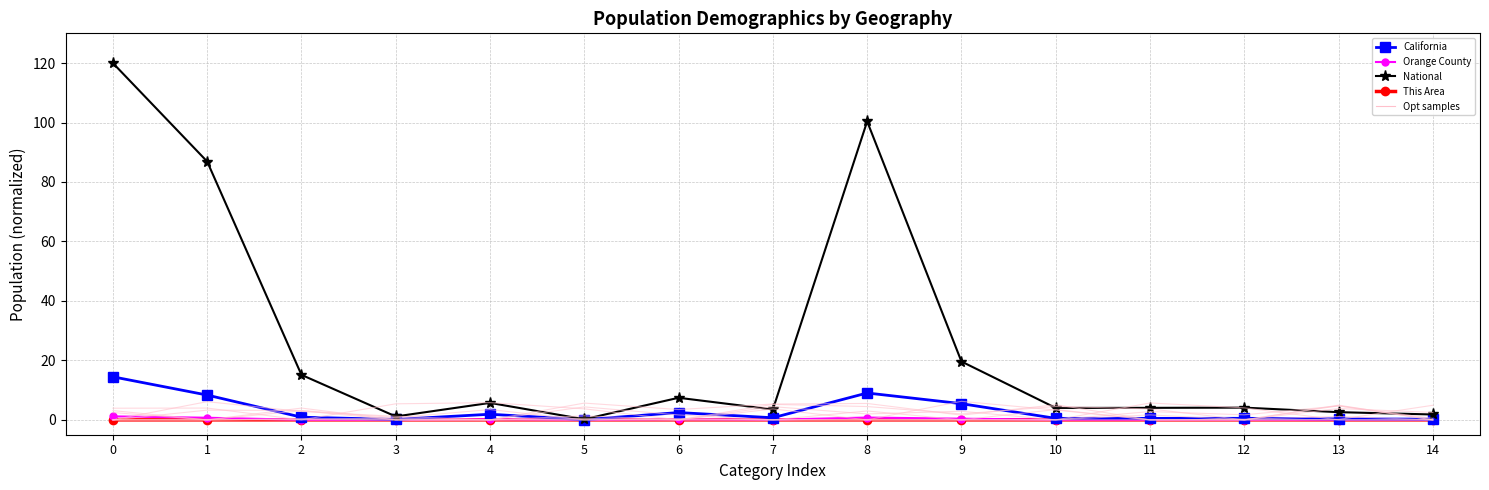

Rank the series by their maximum value, from lowest to highest.

This Area, Orange County, California, National